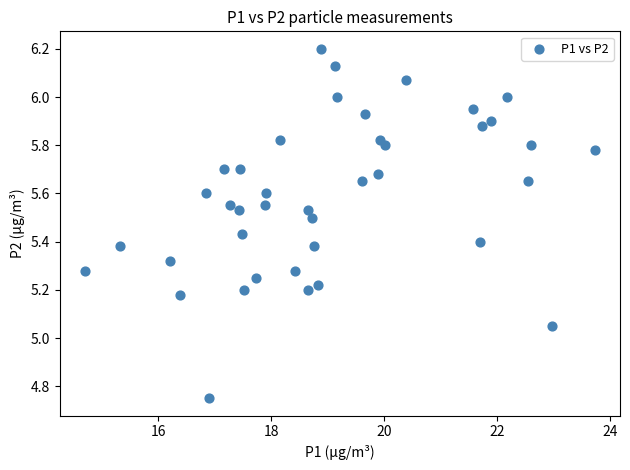

What is the range of X values (max minus min)?

9.0